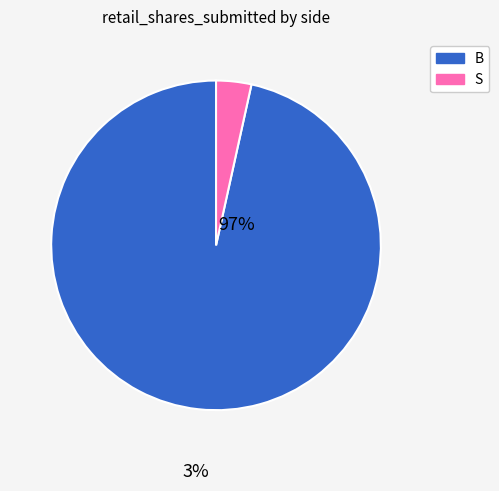

Between B and S, which is larger?

B